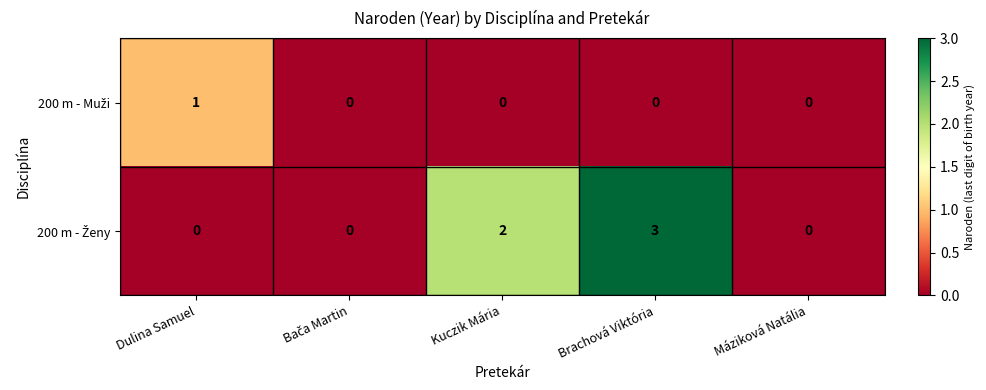

What is the maximum value shown in the chart?

3